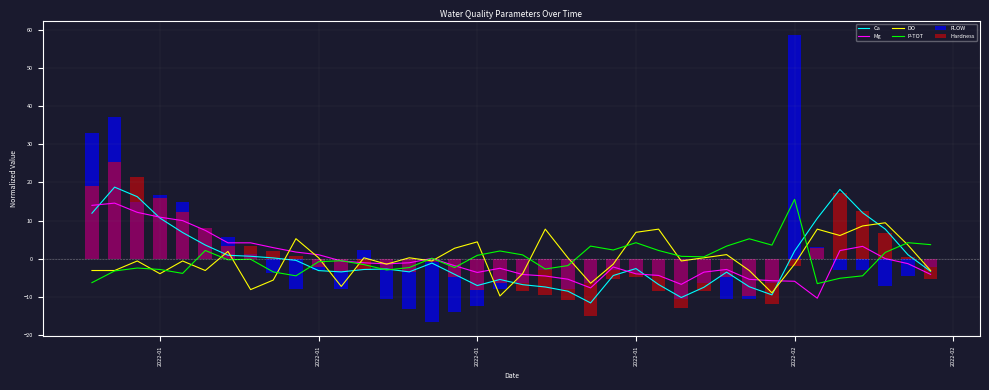

How many values in the Ca series are below -2?

21